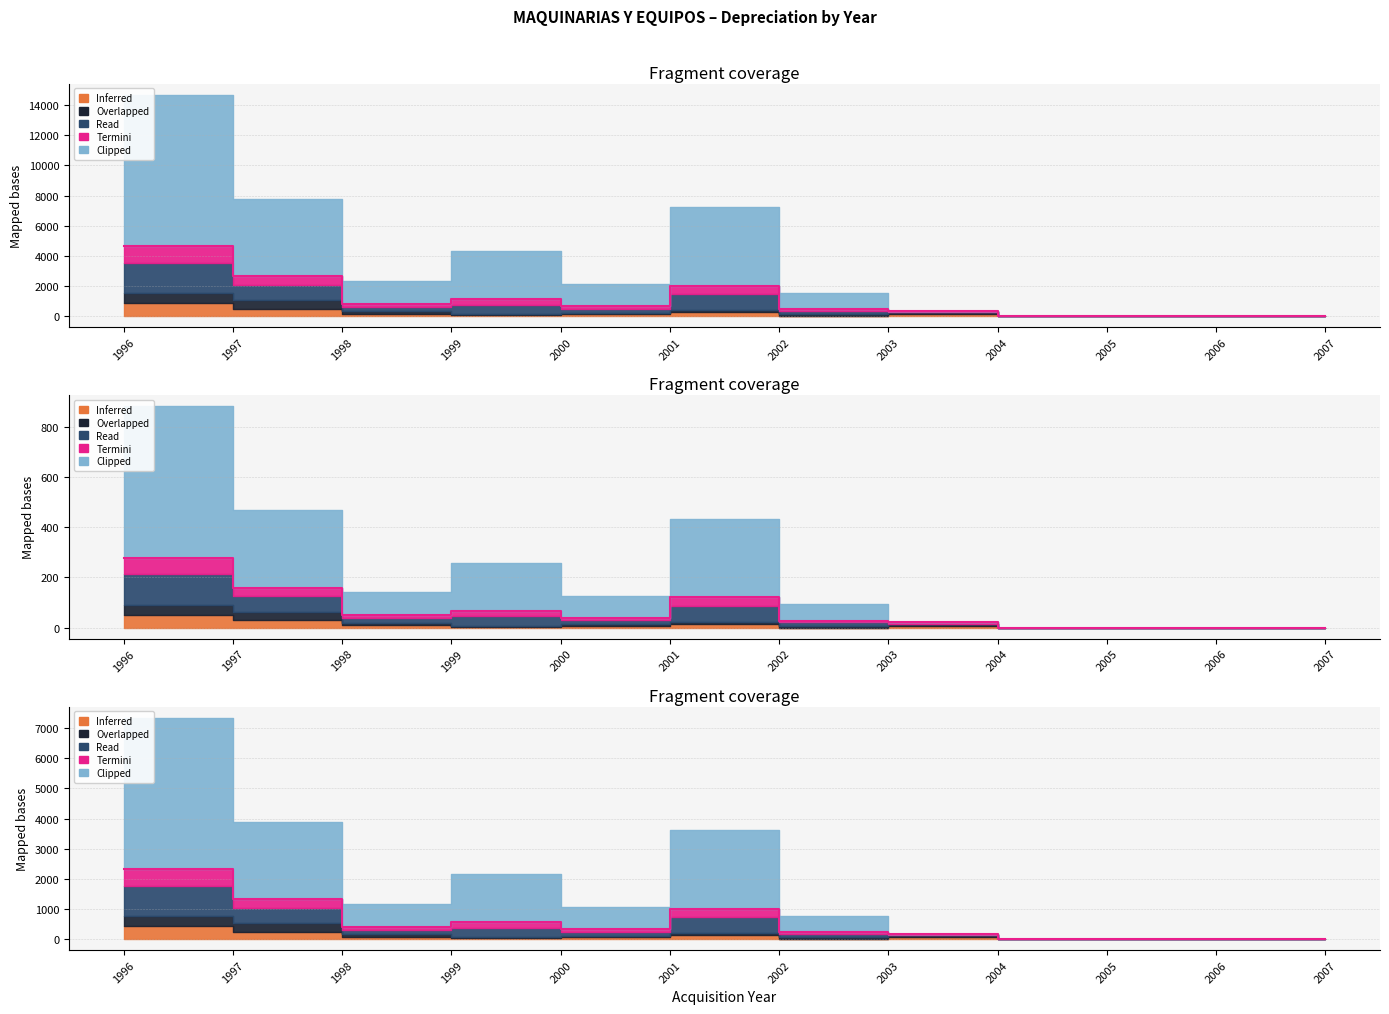

How many series are shown in this chart?

5